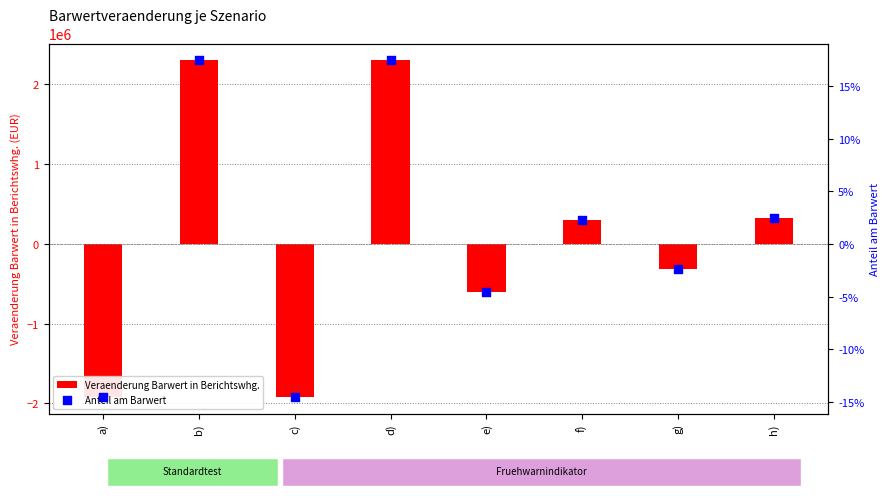

What are all the series names shown in the legend?

Veraenderung Barwert in Berichtswhg., Anteil am Barwert